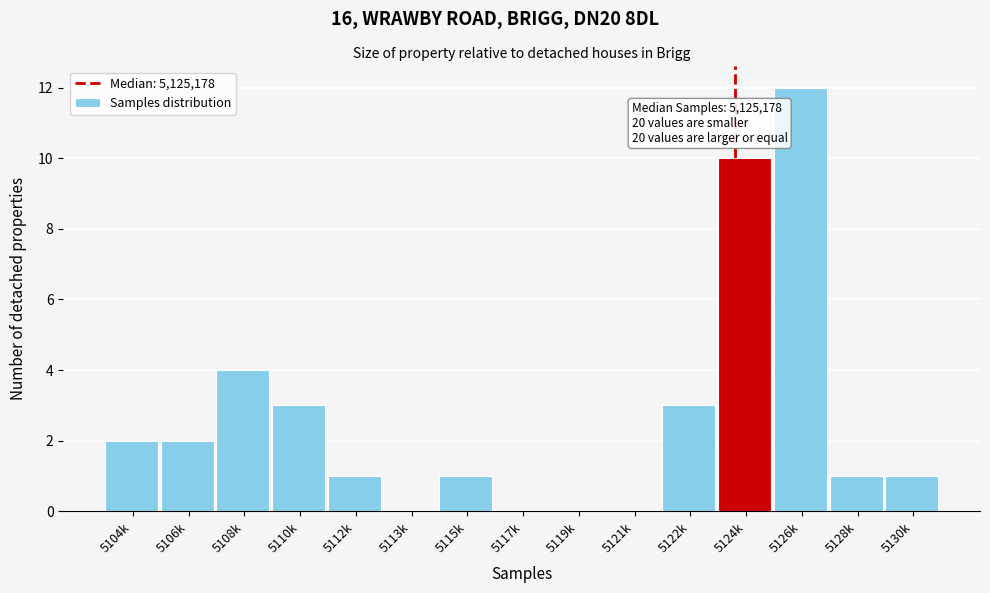

Reading left to right, list all the values displayed in this chart.

5104k=2	5106k=2	5108k=4	5110k=3	5112k=1	5113k=0	5115k=1	5117k=0	5119k=0	5121k=0	5122k=3	5124k=10	5126k=12	5128k=1	5130k=1